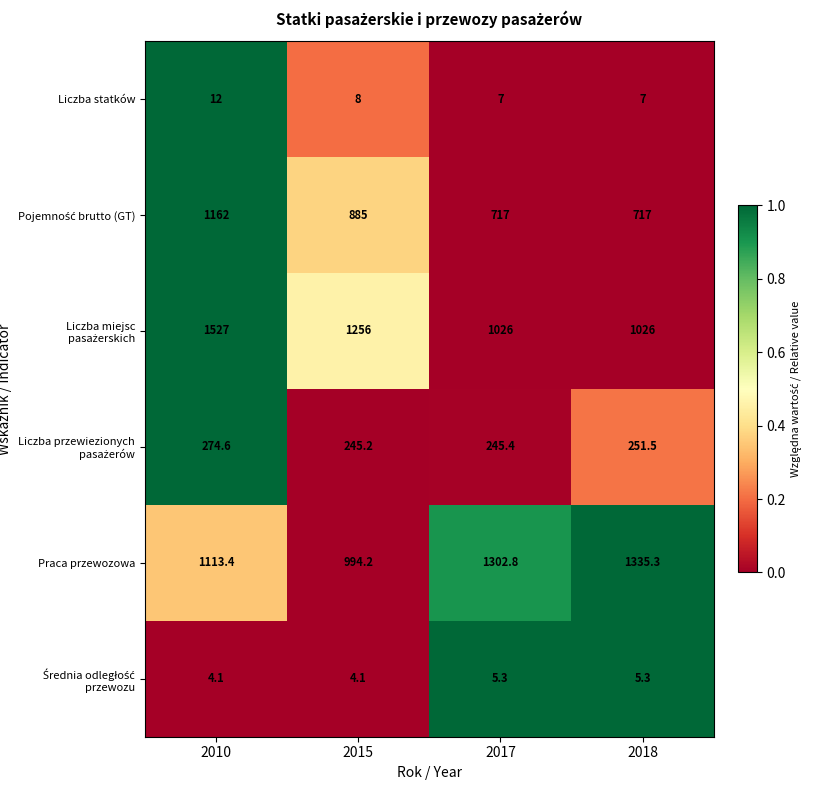

At which category is the sum across all series the highest?

2010